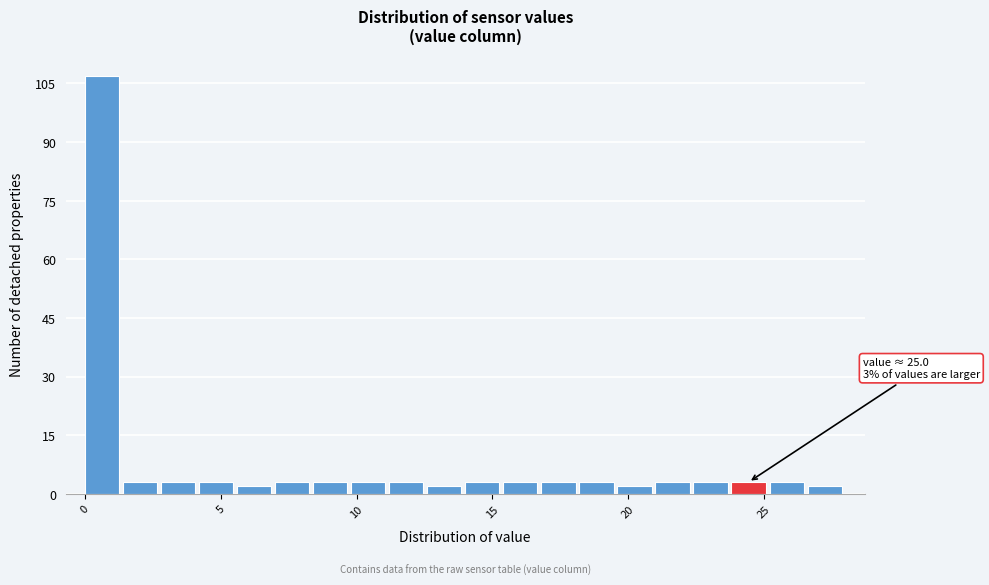

Read against the x-axis, roughly where is the centre of the tallest bar?

0.5